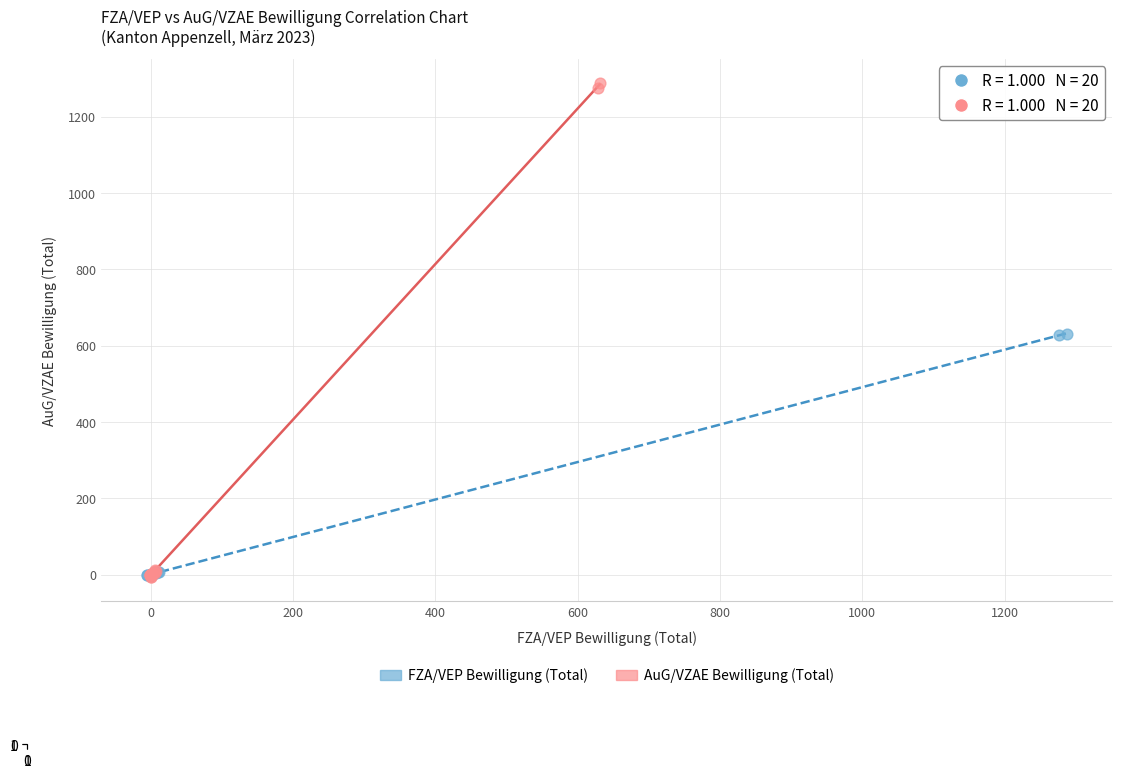

What are all the series names shown in the legend?

FZA/VEP Bewilligung (Total), AuG/VZAE Bewilligung (Total)